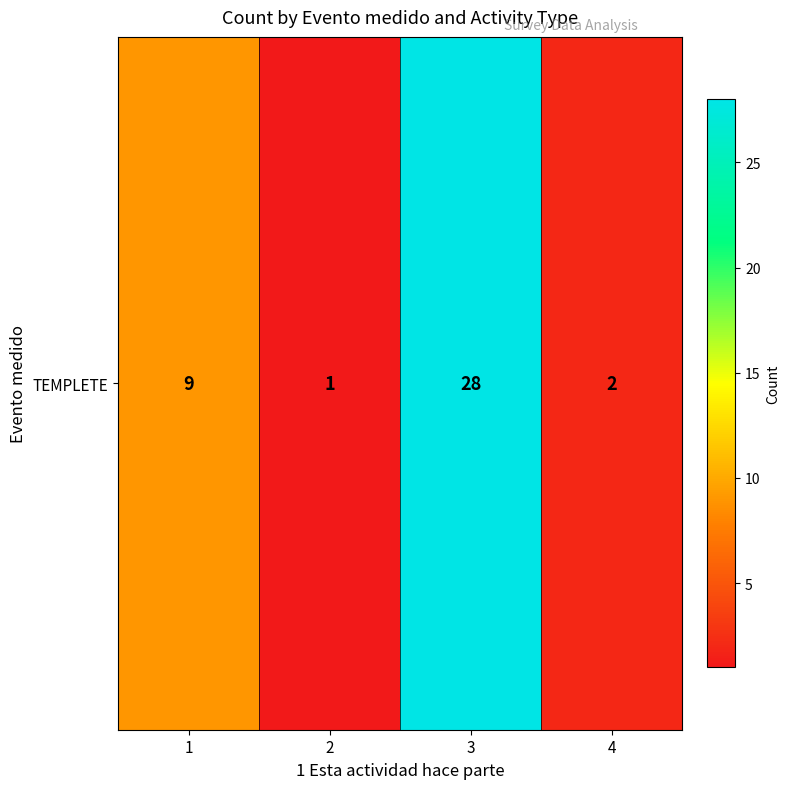

What is the average value?

10